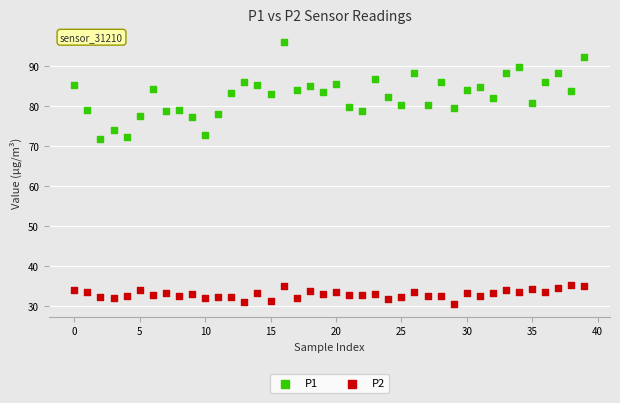

Which series contains the lowest Y value?

P2